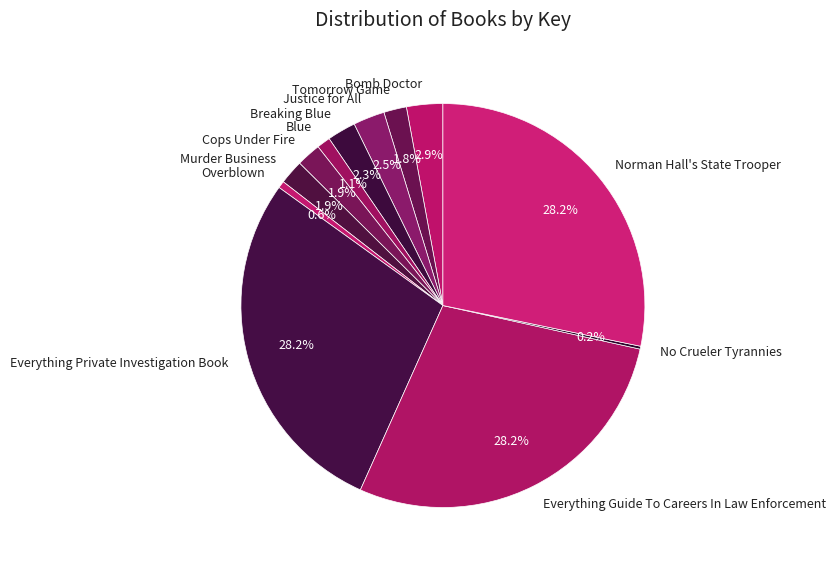

True or false: Overblown accounts for 13% of the total.

False